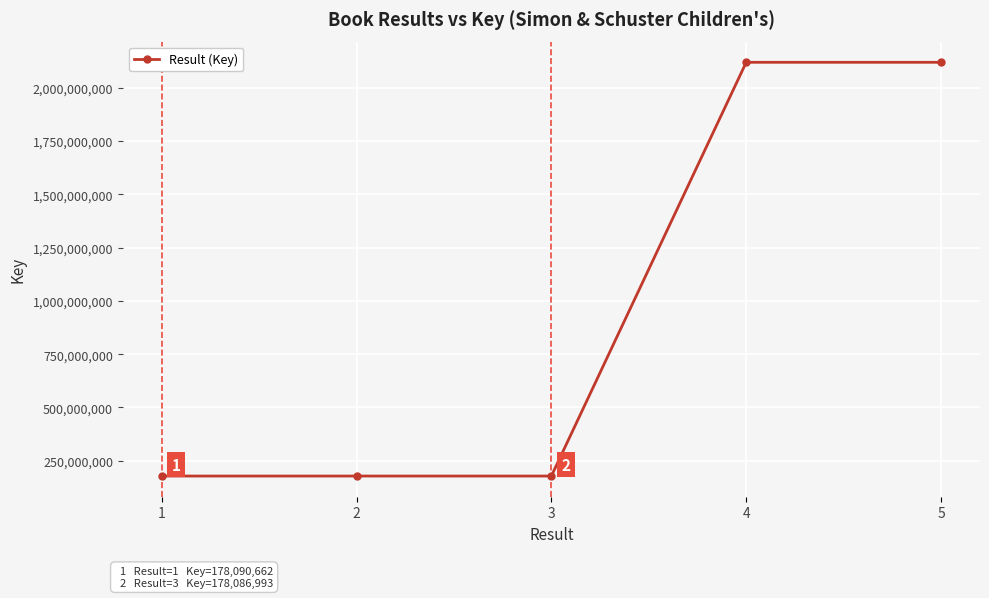

Is it true that the value at 3 is 178086993?

True